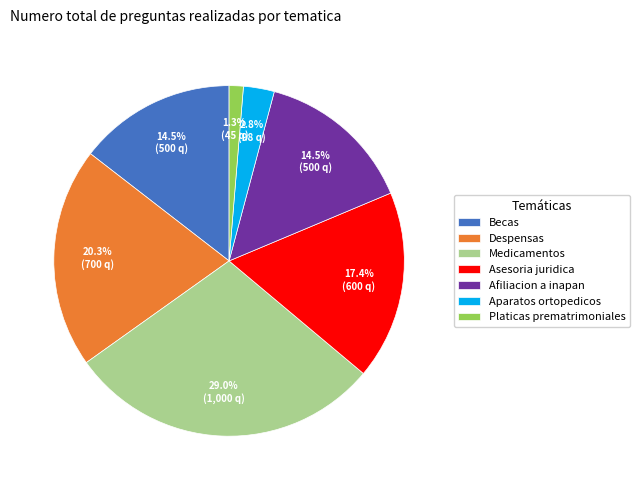

What percentage is the Platicas prematrimoniales slice, to the nearest percent?

1%